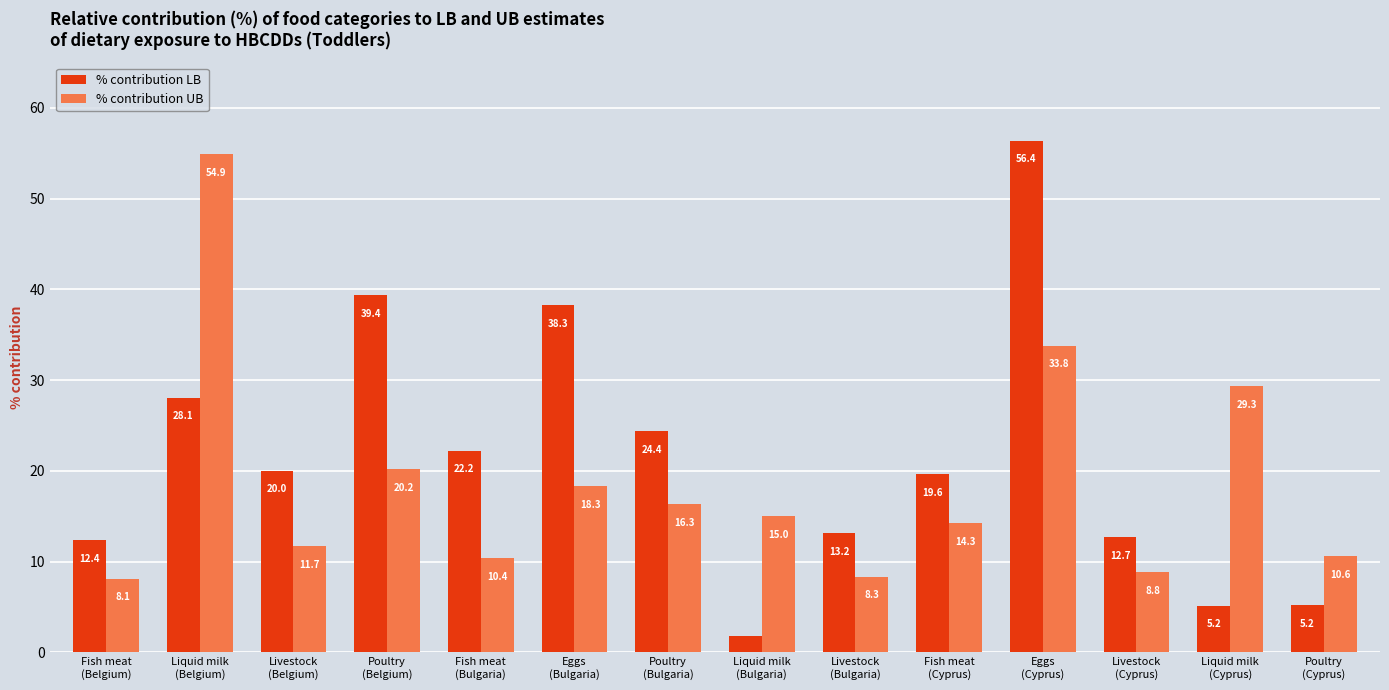

What is the value of the % contribution UB bar at the 10th from the left?

14.3